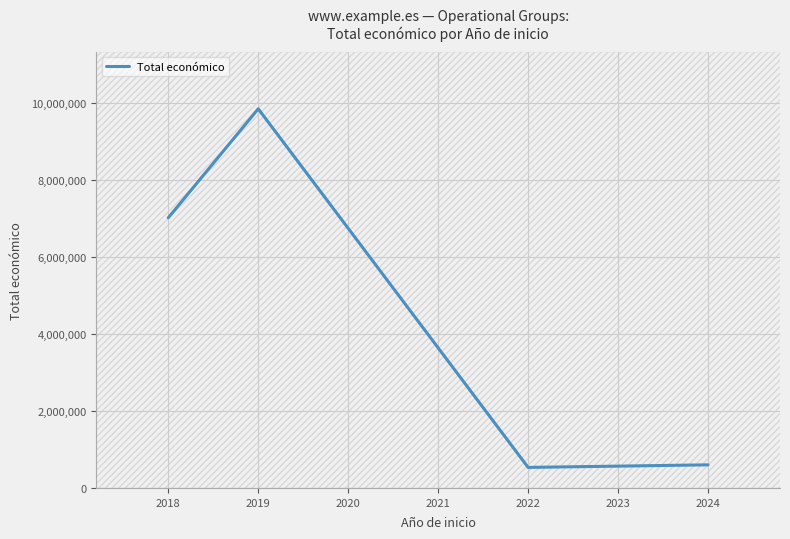

True or false: Total económico has more than 0 interior local peaks.

True